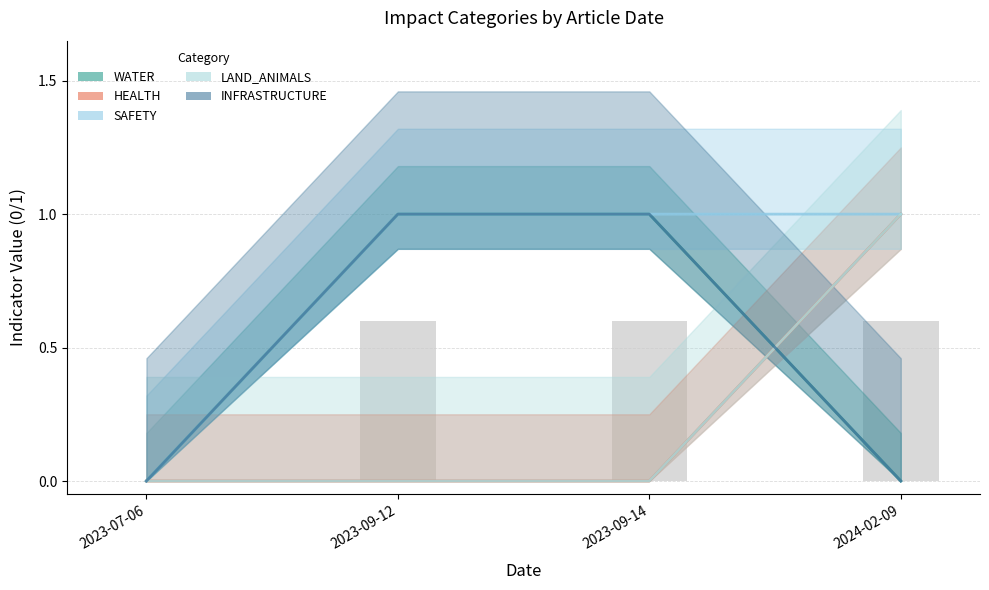

Reading right to left, extract all data points from this chart.

WATER: 0	1	1	0
HEALTH: 1	0	0	0
SAFETY: 1	1	1	0
LAND_ANIMALS: 1	0	0	0
INFRASTRUCTURE: 0	1	1	0